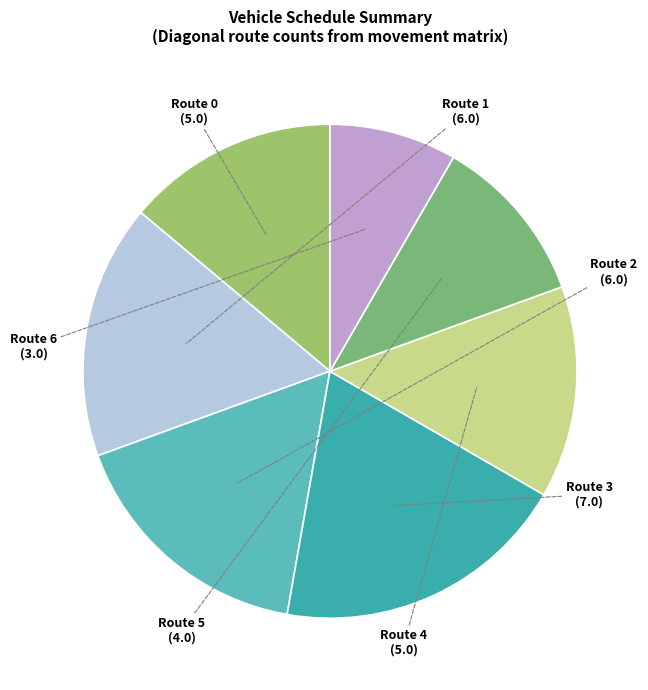

Is there a majority slice in this chart?

No